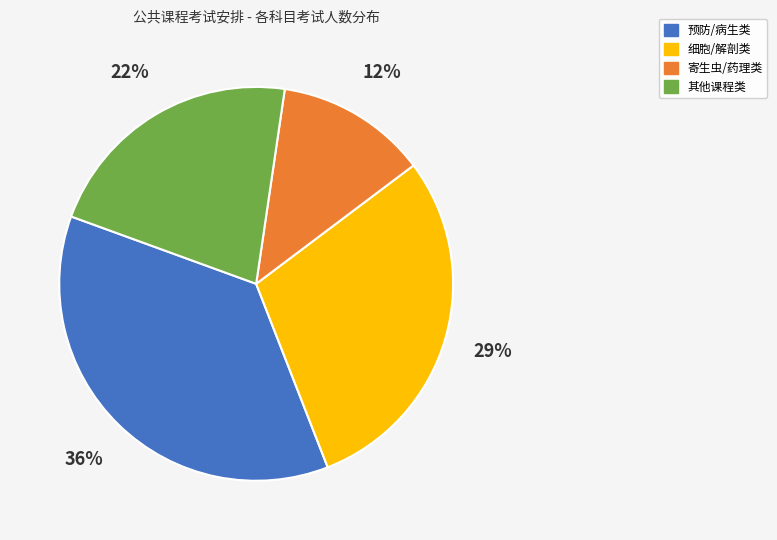

How many segments does this pie chart have?

4